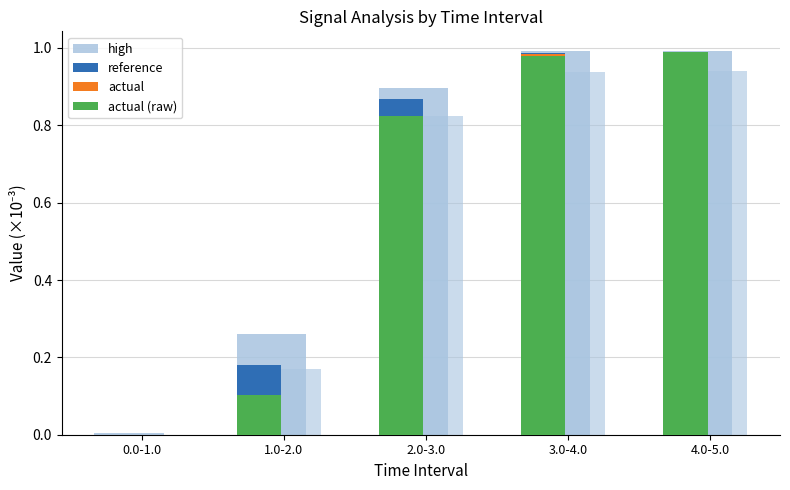

True or false: high has a value of 0.3 at 1.0-2.0.

True